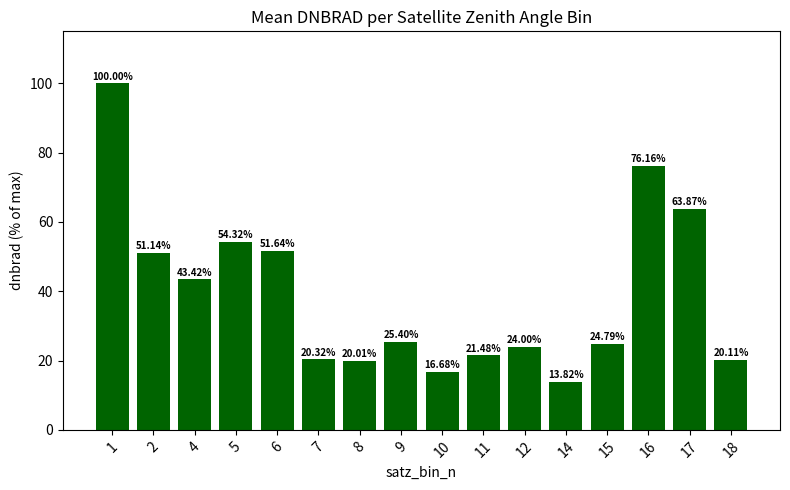

List the labels in order of value, largest first.

1, 16, 17, 5, 6, 2, 4, 9, 15, 12, 11, 7, 18, 8, 10, 14